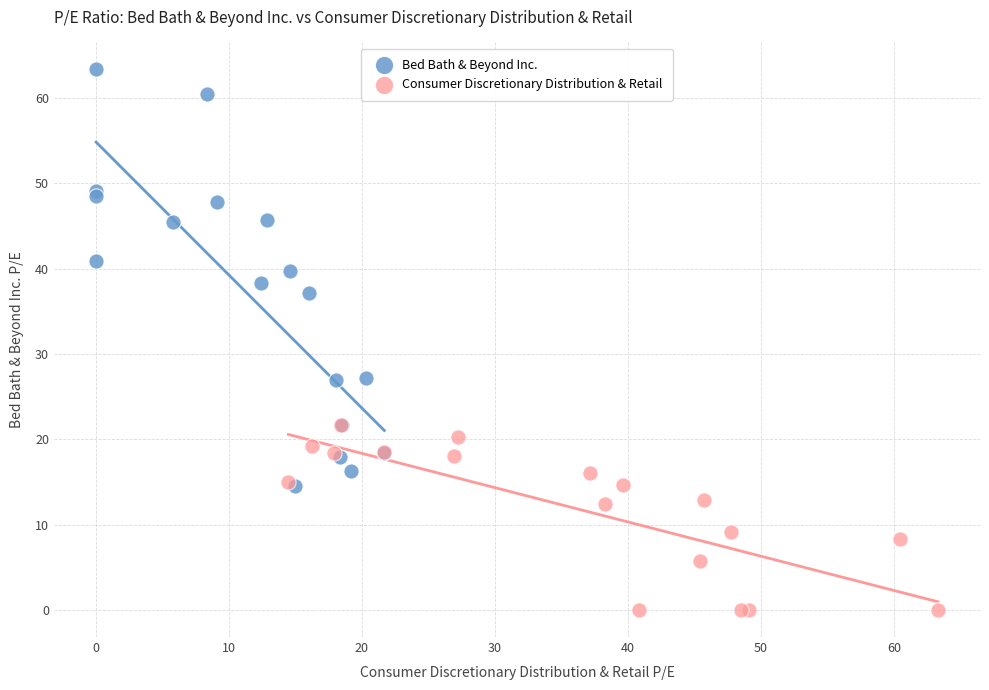

Which series contains the highest Y value?

Bed Bath & Beyond Inc.